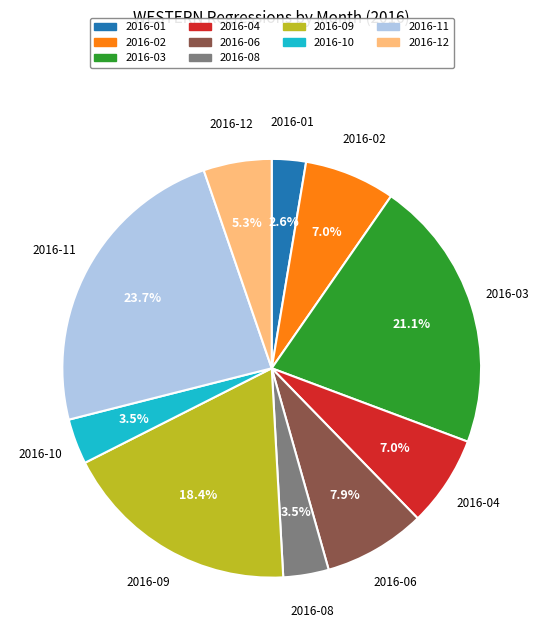

Is there any slice that represents more than half of the pie?

No